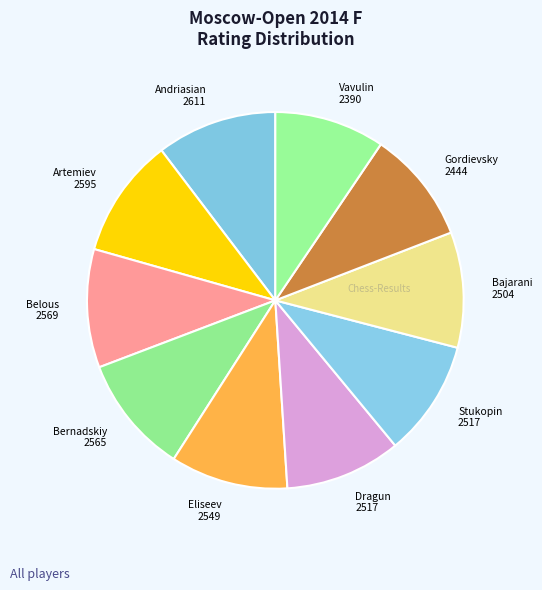

Count the number of slices in the pie.

10